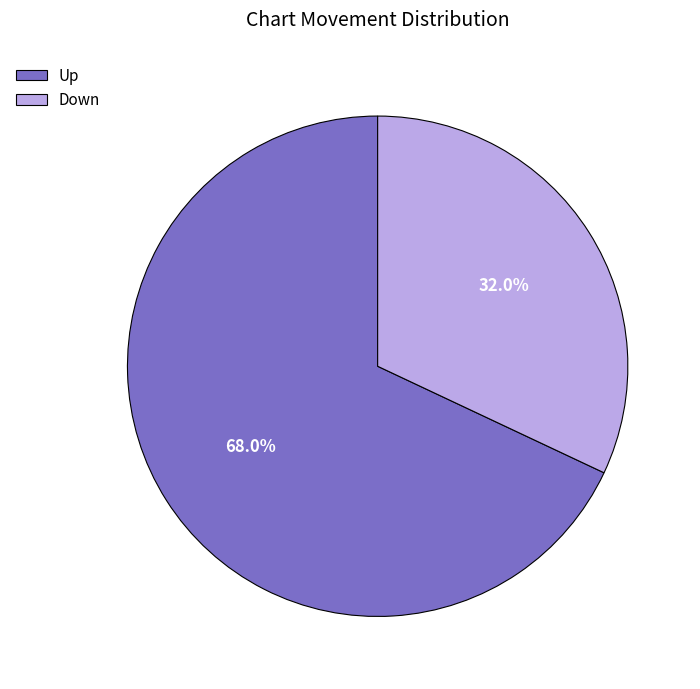

Is there any slice that represents more than half of the pie?

Yes